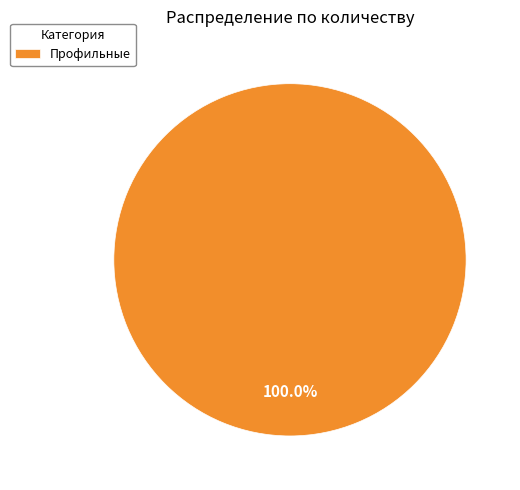

Is there any slice that represents more than half of the pie?

Yes